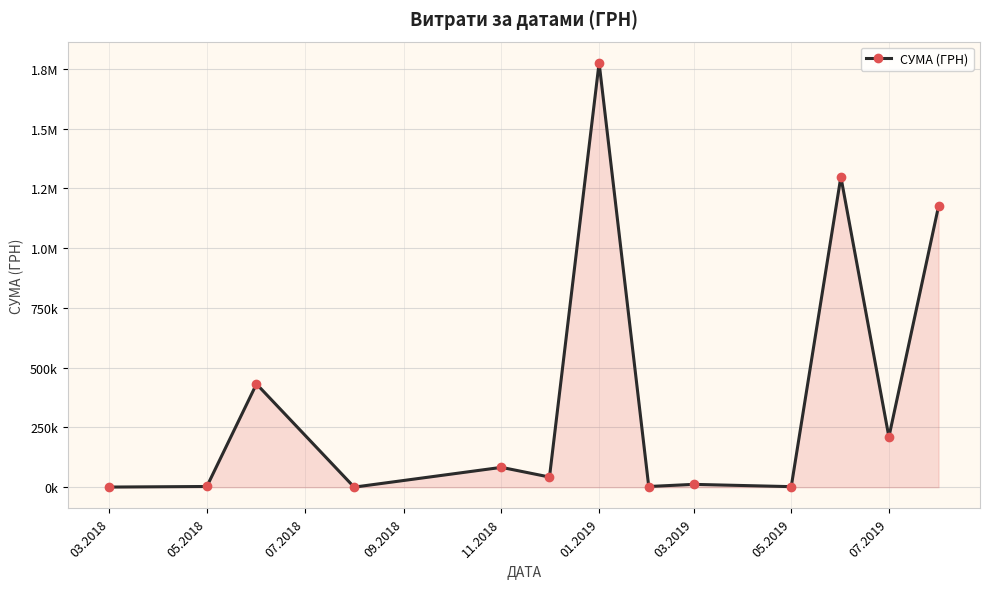

How many interior local peaks (higher than both neighbors) does the data have?

5